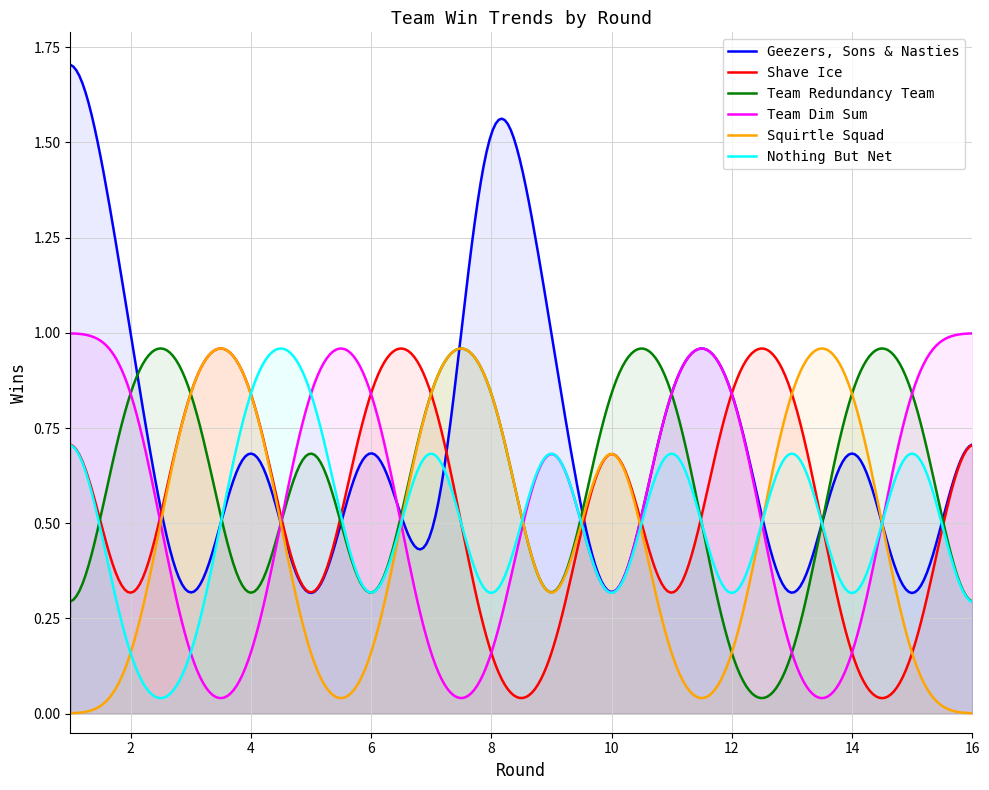

Which series has the largest total across all categories?

Geezers, Sons & Nasties